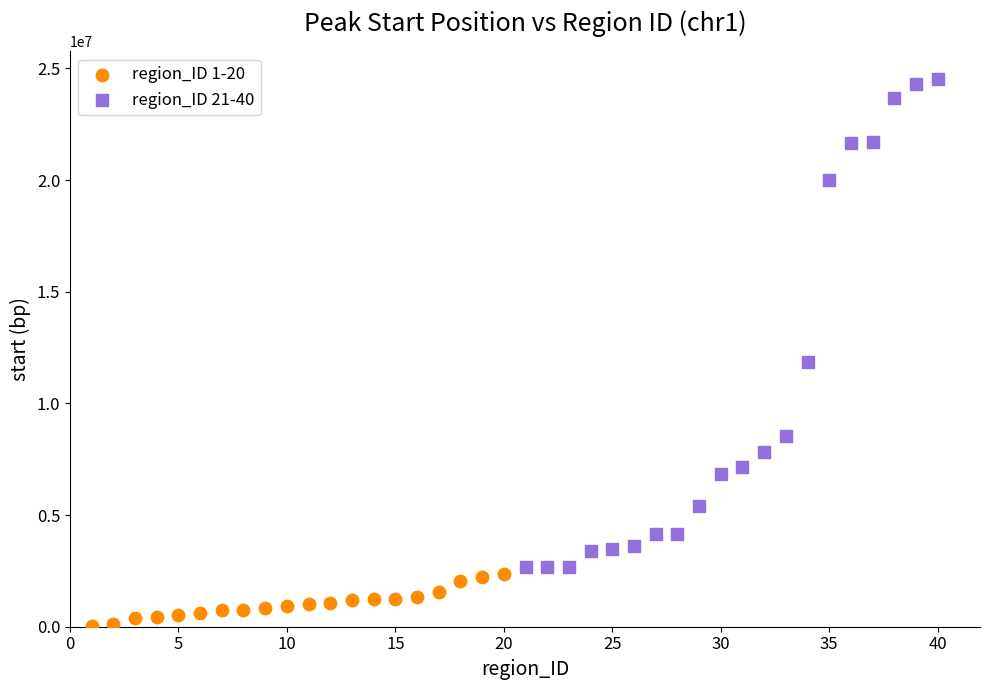

Which series contains the highest Y value?

region_ID 21-40